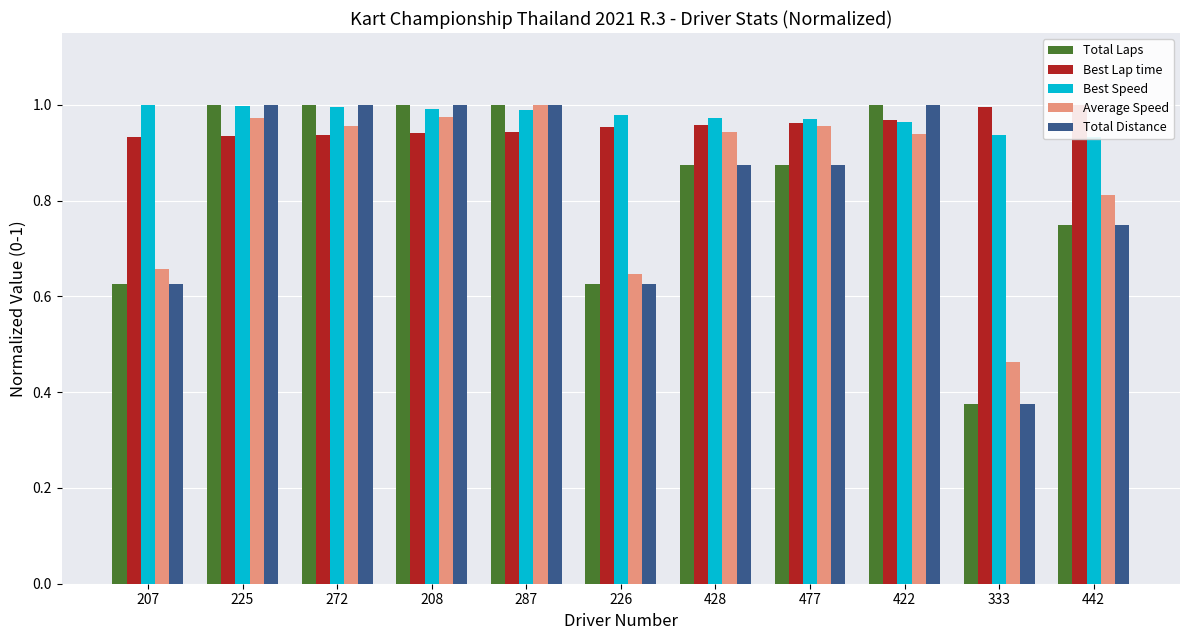

Reading right to left, transcribe all the data shown in this chart.

Total Laps: 442=0.8	333=0.4	422=1.0	477=0.9	428=0.9	226=0.6	287=1.0	208=1.0	272=1.0	225=1.0	207=0.6
Best Lap time: 442=1.0	333=1.0	422=1.0	477=1.0	428=1.0	226=1.0	287=0.9	208=0.9	272=0.9	225=0.9	207=0.9
Best Speed: 442=0.9	333=0.9	422=1.0	477=1.0	428=1.0	226=1.0	287=1.0	208=1.0	272=1.0	225=1.0	207=1.0
Average Speed: 442=0.8	333=0.5	422=0.9	477=1.0	428=0.9	226=0.6	287=1.0	208=1.0	272=1.0	225=1.0	207=0.7
Total Distance: 442=0.8	333=0.4	422=1.0	477=0.9	428=0.9	226=0.6	287=1.0	208=1.0	272=1.0	225=1.0	207=0.6